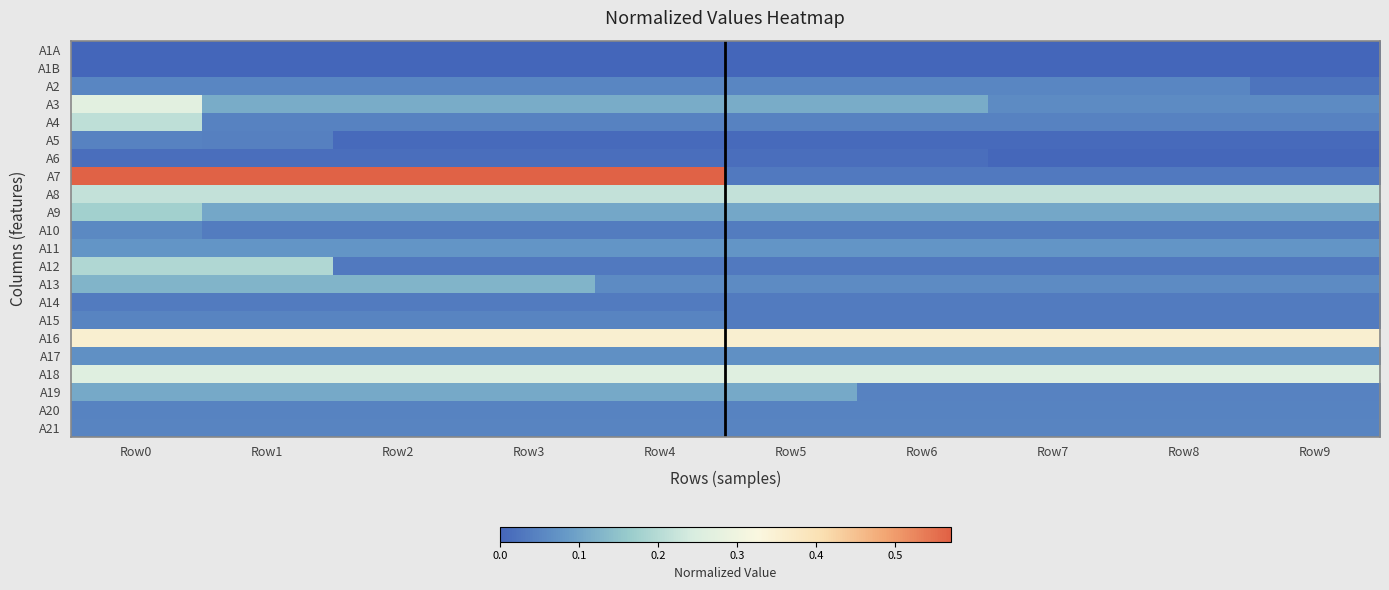

What is the total value across all series at Row2?

2.4